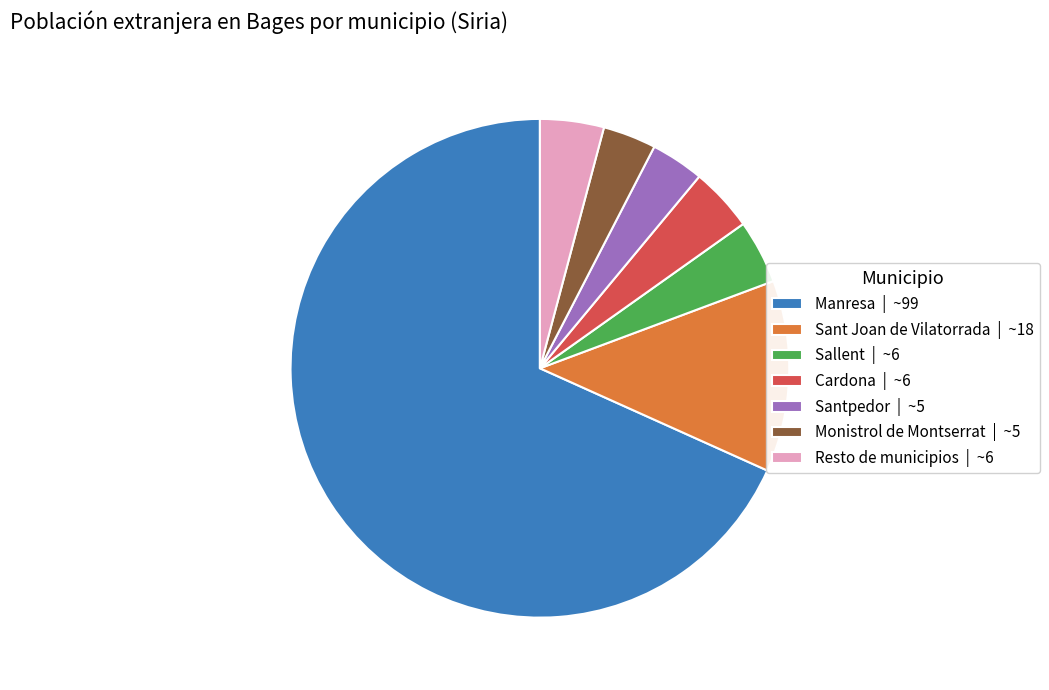

The Santpedor | ~5 slice represents 3% of the pie. True or false?

True